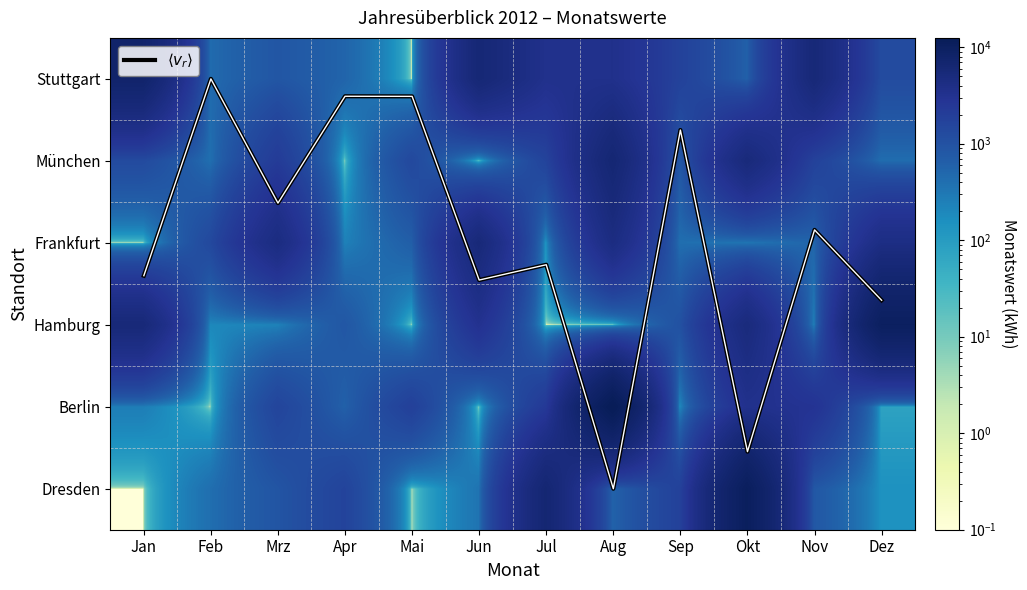

Where is Berlin nearest to the value 6248?

Okt